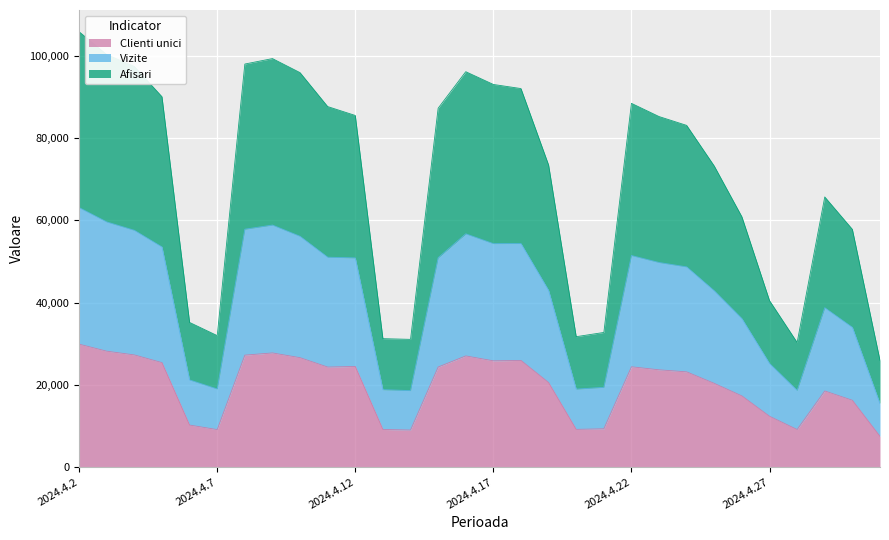

Does the chart display data point markers on the line(s)?

No